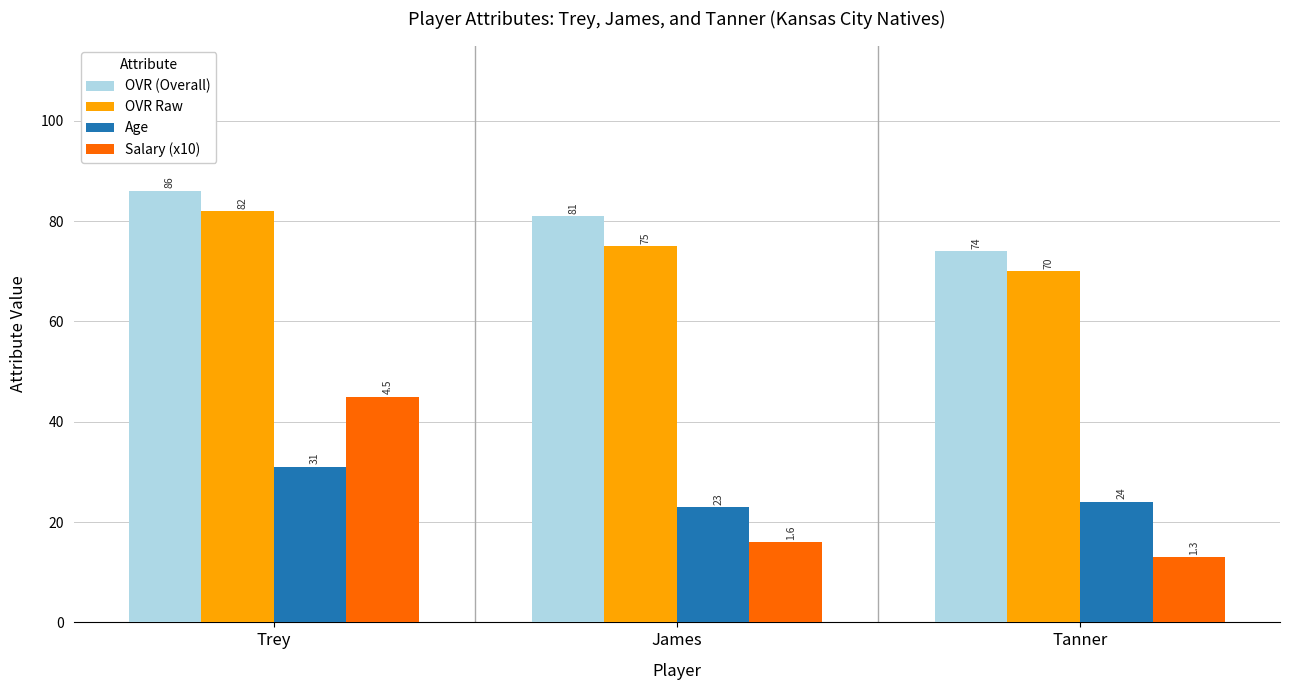

What are all the series names shown in the legend?

OVR (Overall), OVR Raw, Age, Salary (x10)